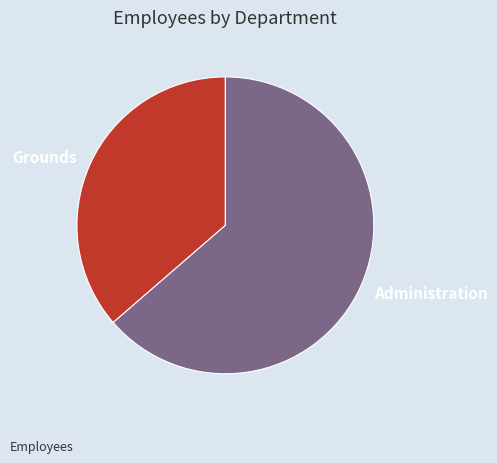

Is the sum of Administration and Grounds greater than half?

Yes